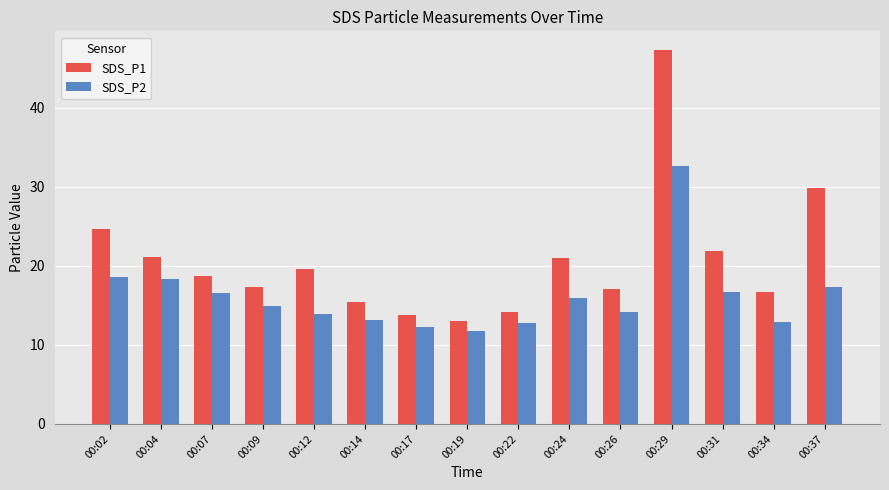

The SDS_P2 series shows 18.6 at 00:02. True or false?

True